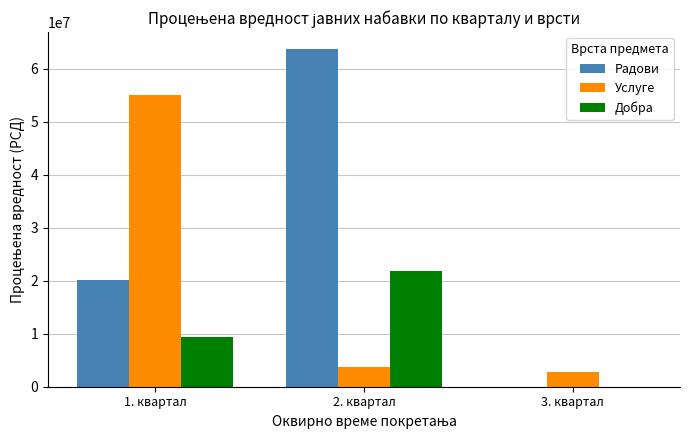

Which series changed the most between 1. квартал and 3. квартал?

Услуге